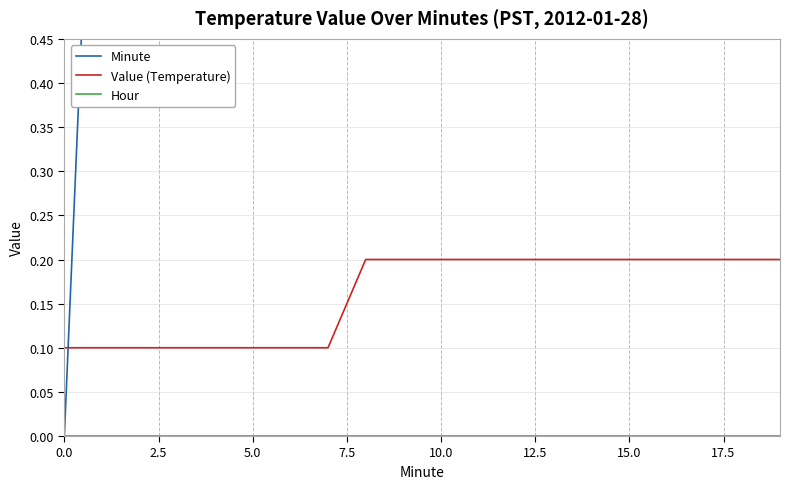

What is the total value across all series at 10?

10.2